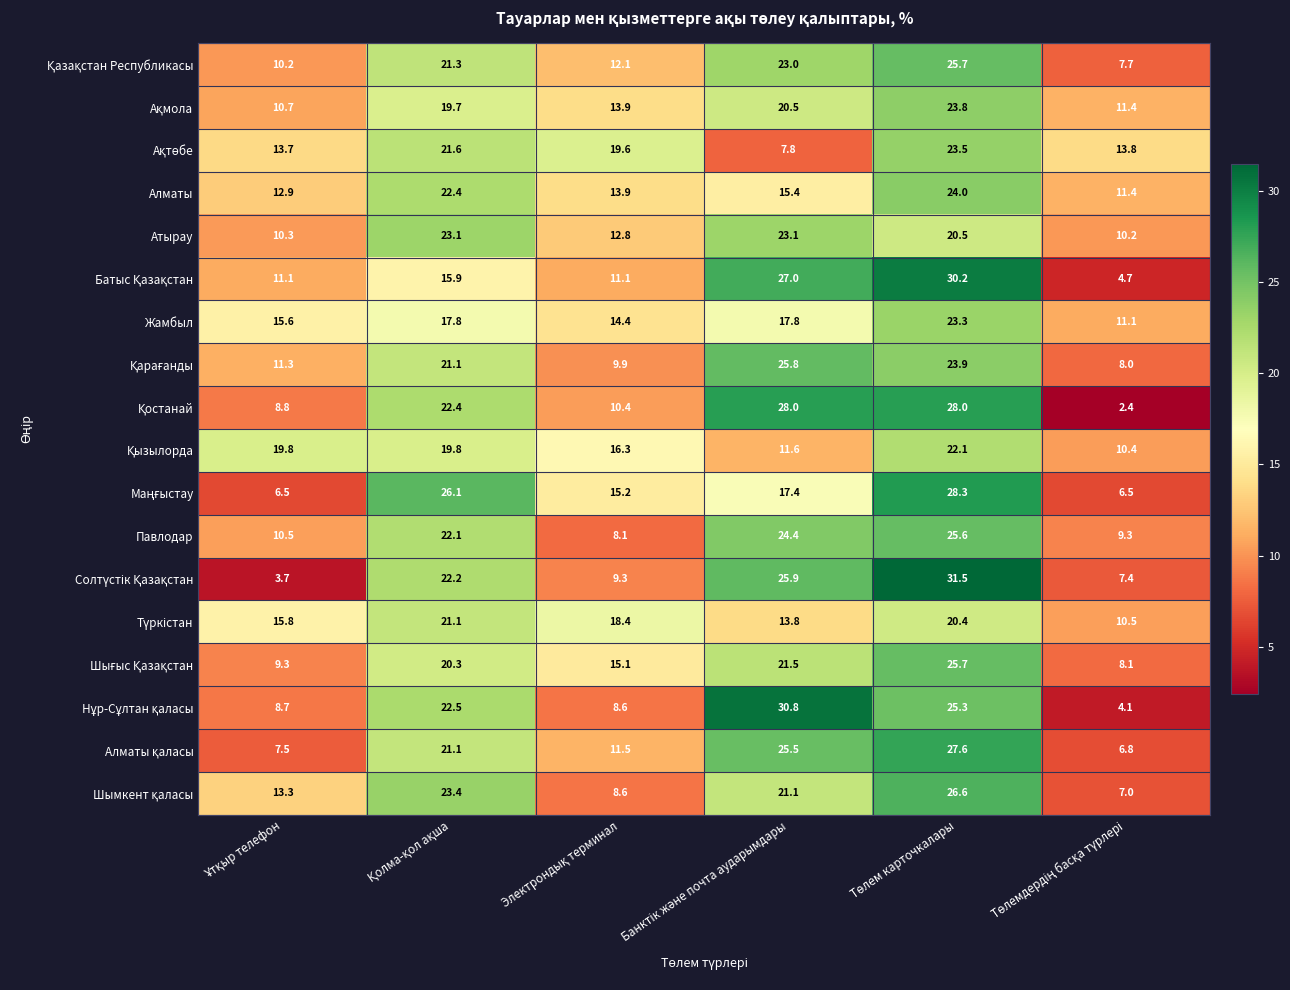

At how many categories does at least one series exceed 15?

5